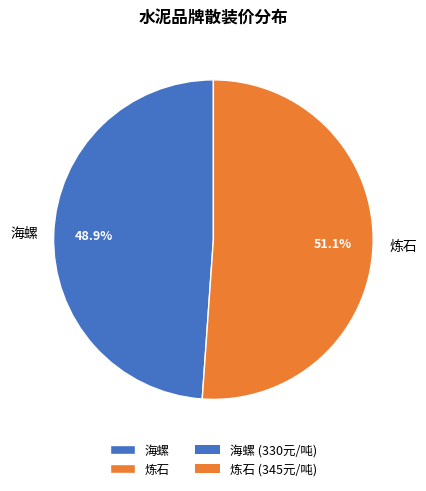

Which category has the smallest portion of the pie?

海螺